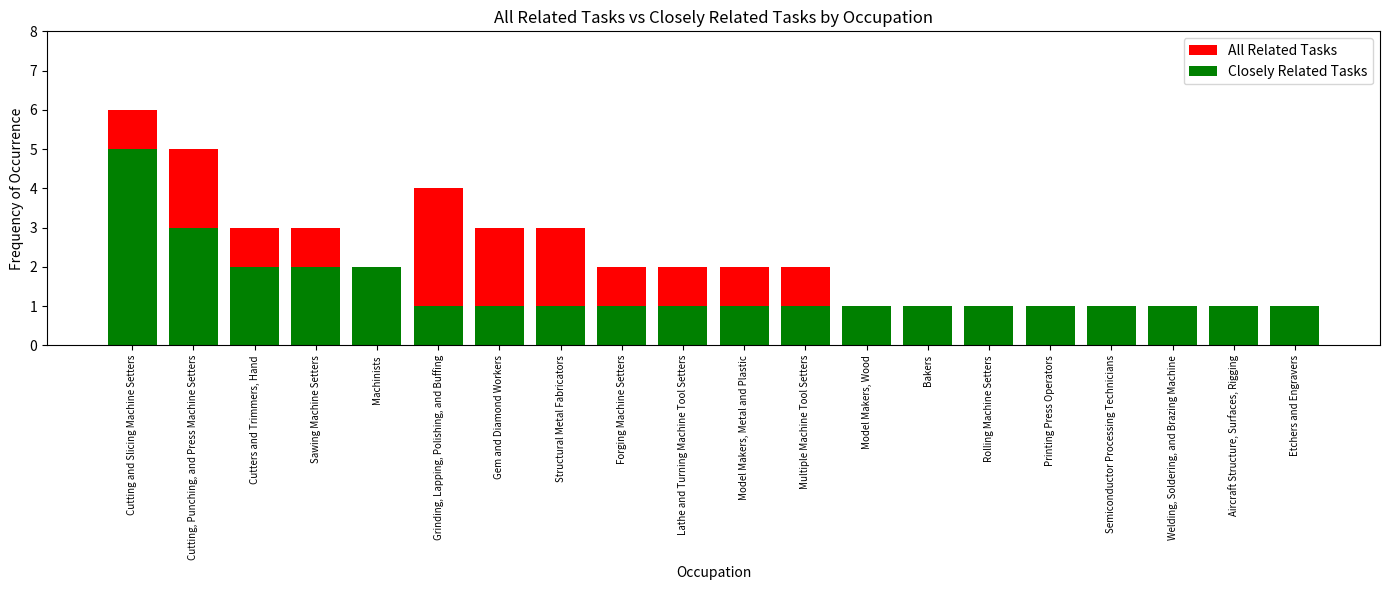

At which label does All Related Tasks reach its peak?

Cutting and Slicing Machine Setters